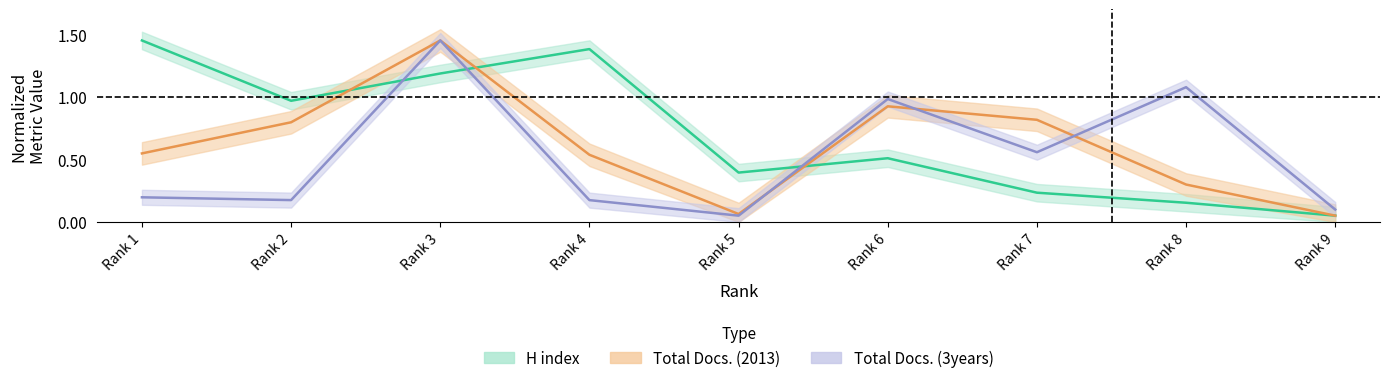

Between which two adjacent categories do H index and Total Docs. (3years) first intersect?

Rank 2 and Rank 3